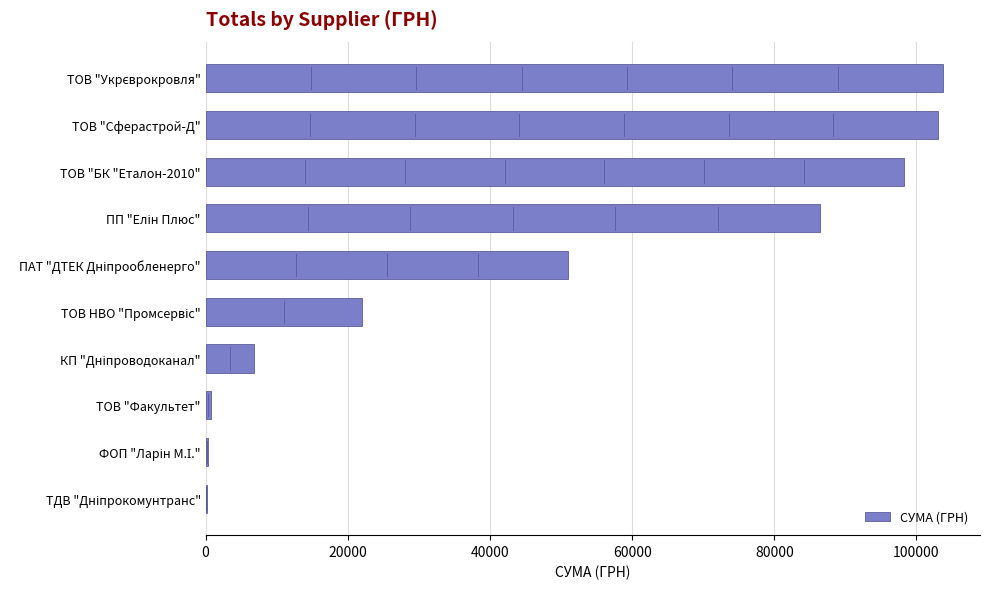

Are the bars horizontal?

Yes